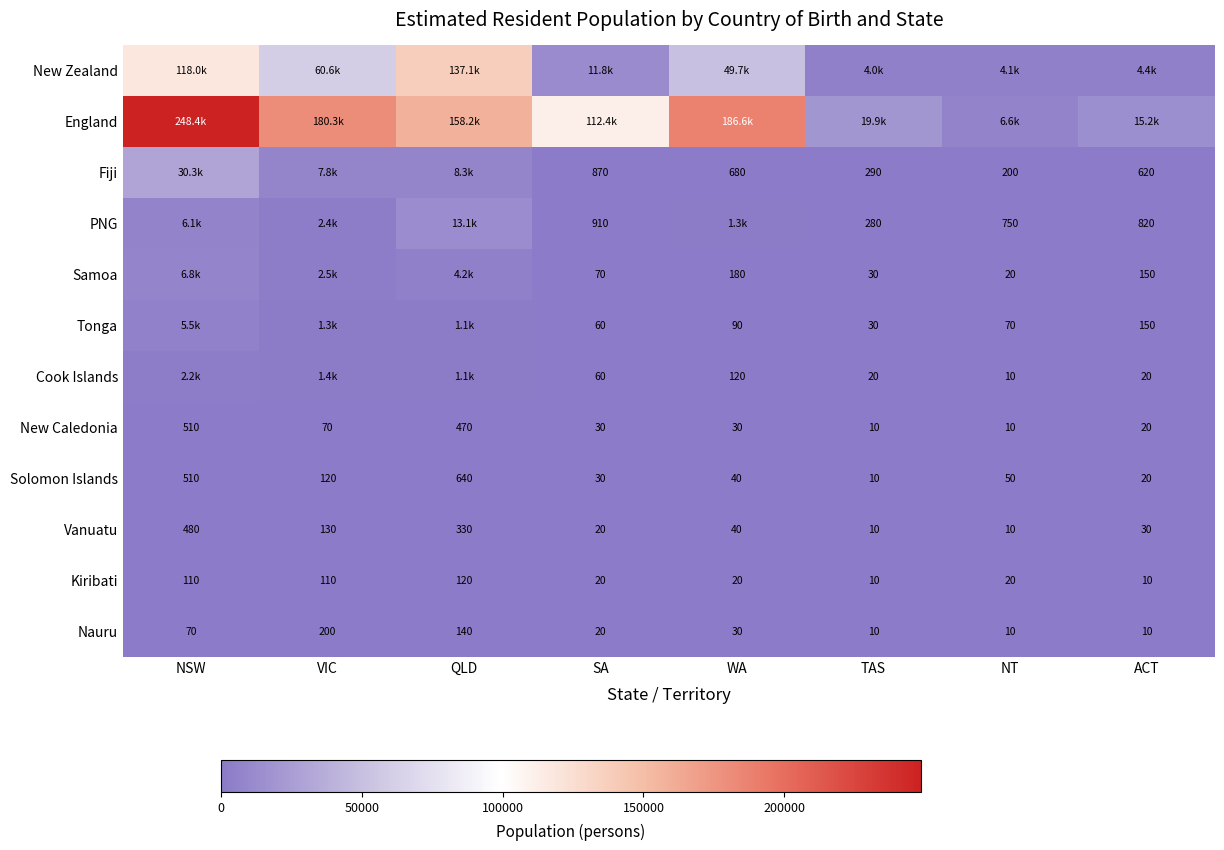

What value does the Solomon Islands series have at TAS, to the nearest 10?

10